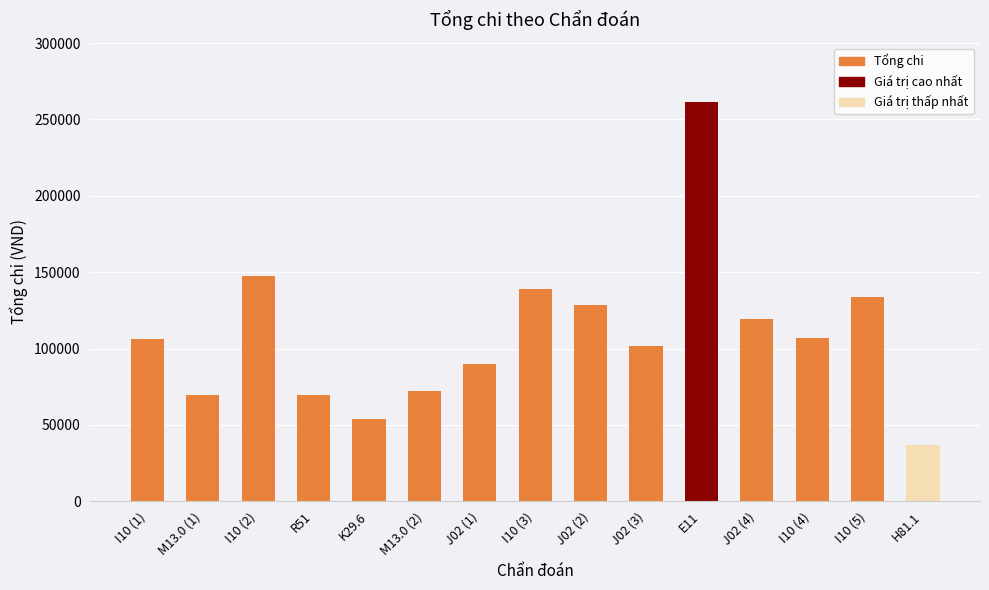

Approximately how many times larger is the value at J02 (2) compared to H81.1?

3.5